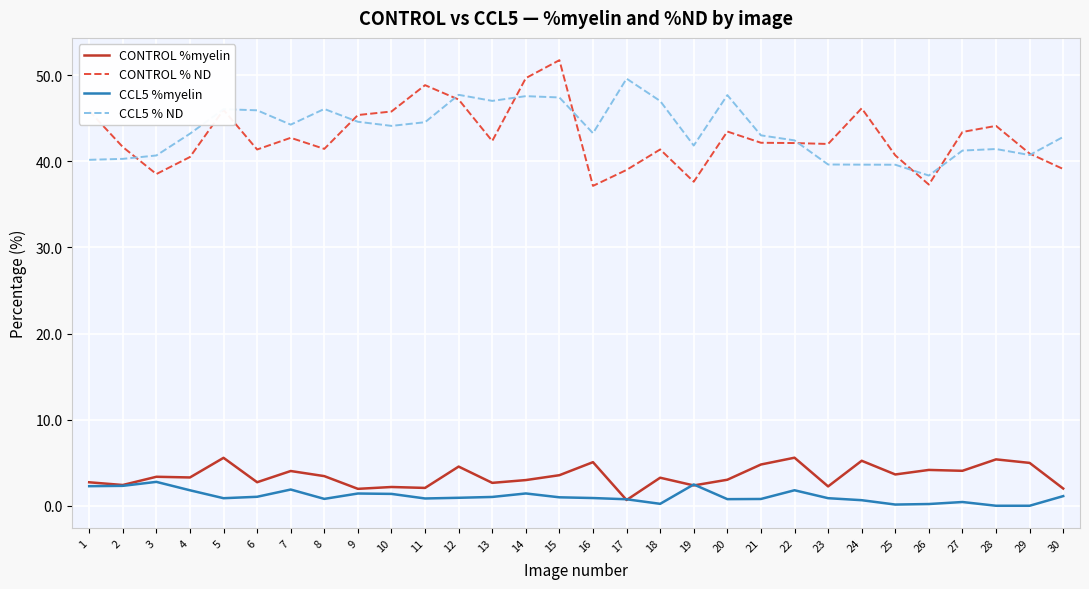

Where is the first local minimum for CONTROL % ND?

3